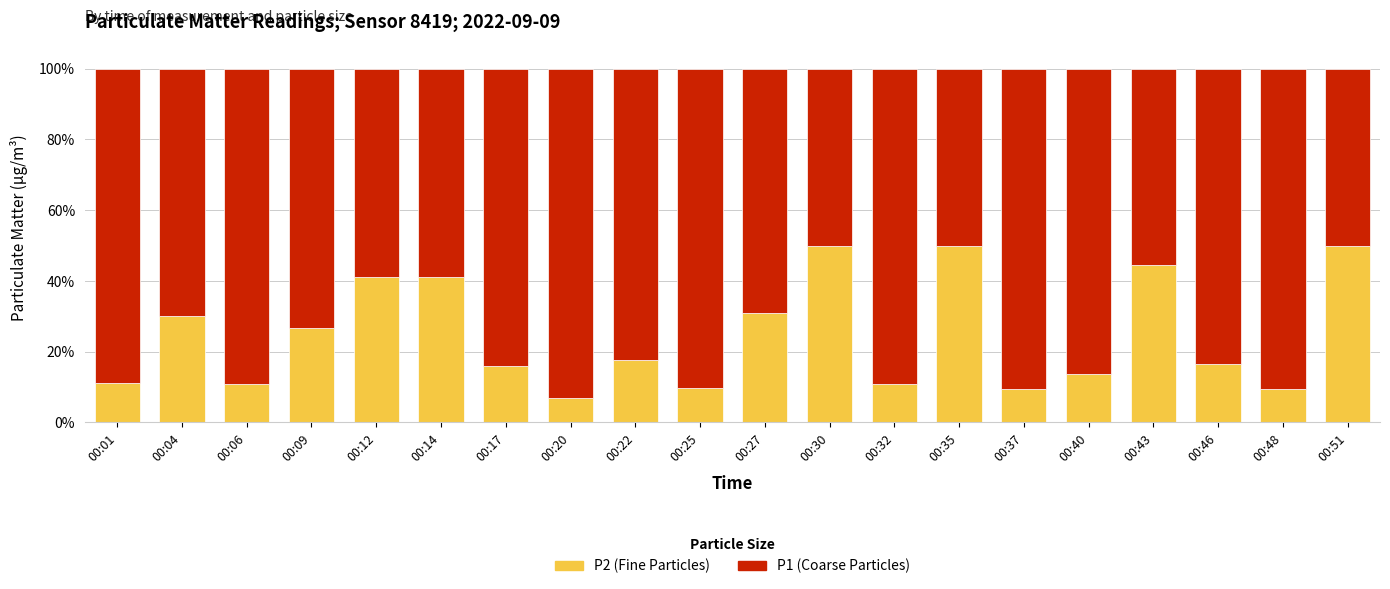

What are all the series names shown in the legend?

P2 (Fine Particles), P1 (Coarse Particles)